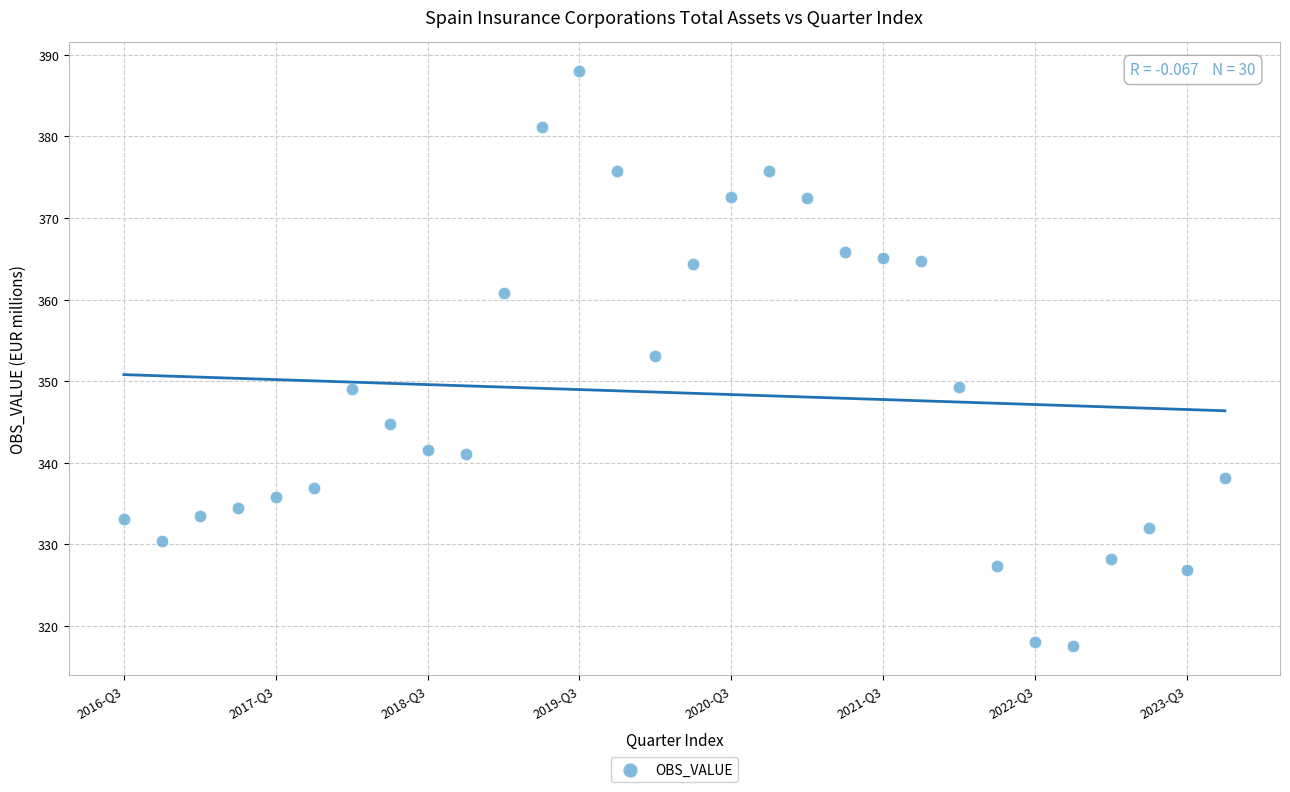

What Y value in the scatter plot is closest to 352?

353.0